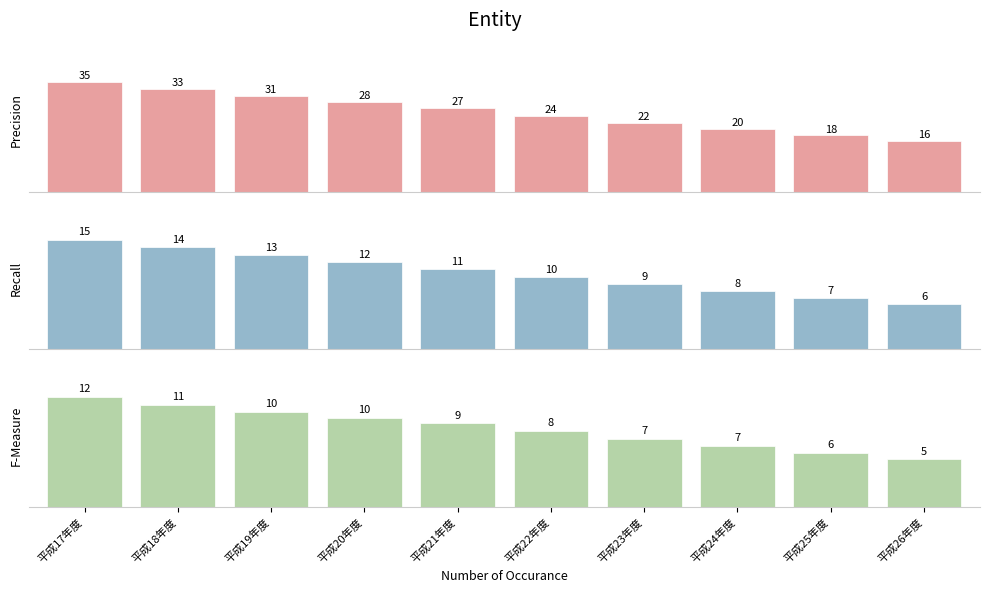

Reading right to left, what are all the values shown in this chart?

Precision: 平成26年度=16.0	平成25年度=17.9	平成24年度=19.9	平成23年度=22.1	平成22年度=24.3	平成21年度=26.6	平成20年度=28.5	平成19年度=30.6	平成18年度=32.8	平成17年度=35.0
Recall: 平成26年度=6.3	平成25年度=7.2	平成24年度=8.1	平成23年度=9.1	平成22年度=10.1	平成21年度=11.2	平成20年度=12.2	平成19年度=13.2	平成18年度=14.3	平成17年度=15.3
F-Measure: 平成26年度=5.2	平成25年度=5.9	平成24年度=6.6	平成23年度=7.4	平成22年度=8.2	平成21年度=9.0	平成20年度=9.6	平成19年度=10.3	平成18年度=11.1	平成17年度=11.9